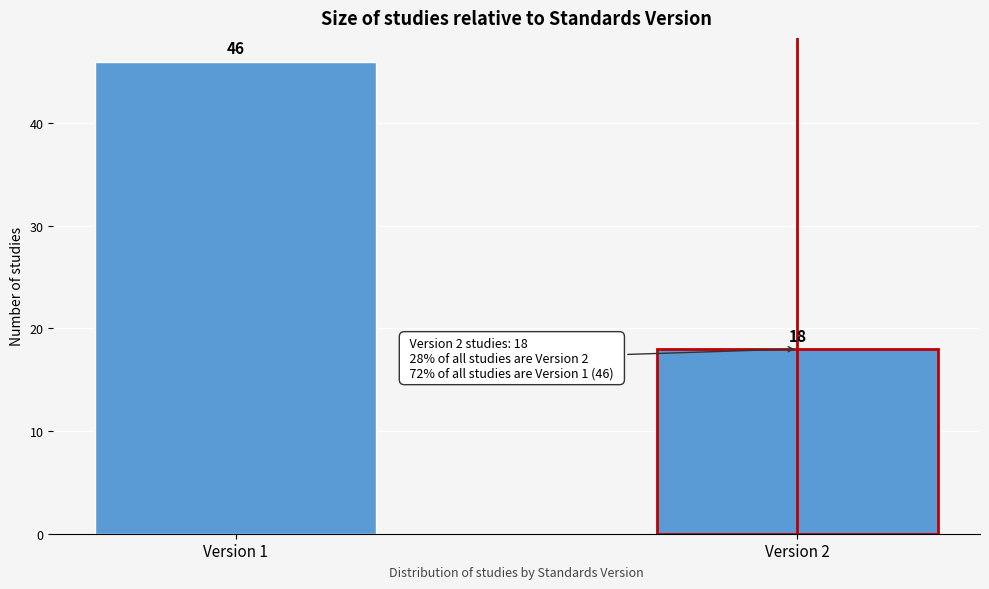

Reading left to right, transcribe all the data shown in this chart.

46	18